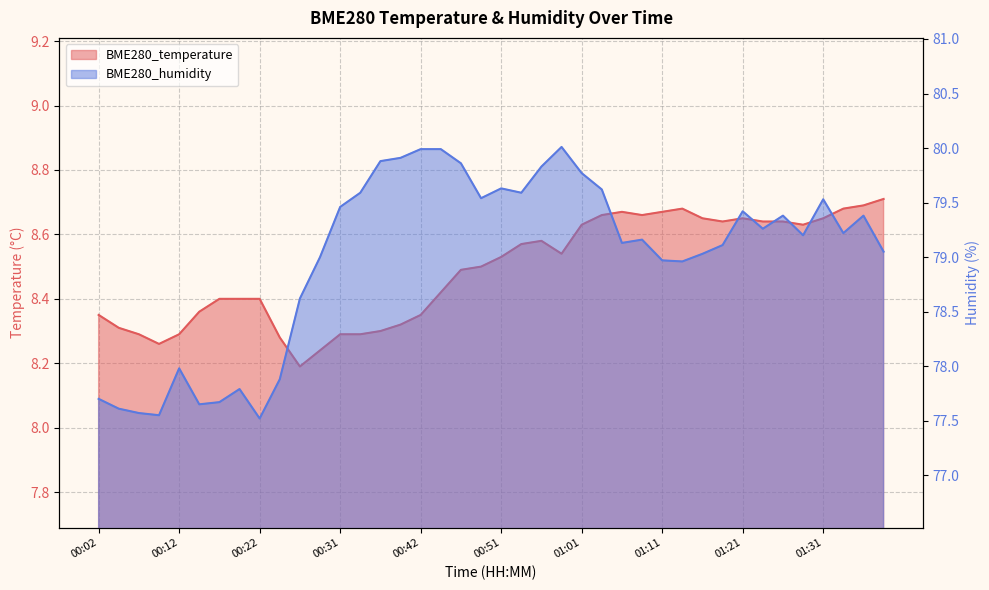

What is the spread (max minus min) of values at 00:02?

69.4